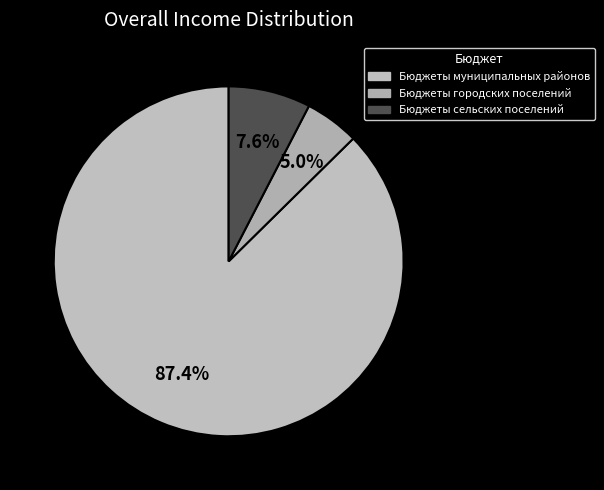

To the nearest percent, what is the difference between the Бюджеты муниципальных районов and Бюджеты сельских поселений slice percentages?

80%